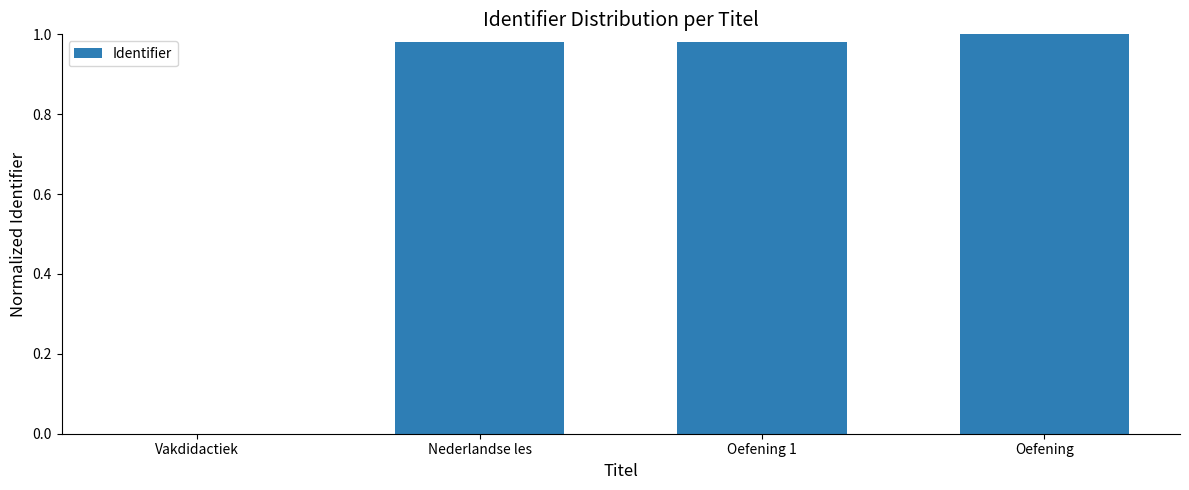

The value at Nederlandse les is 1.0. True or false?

True